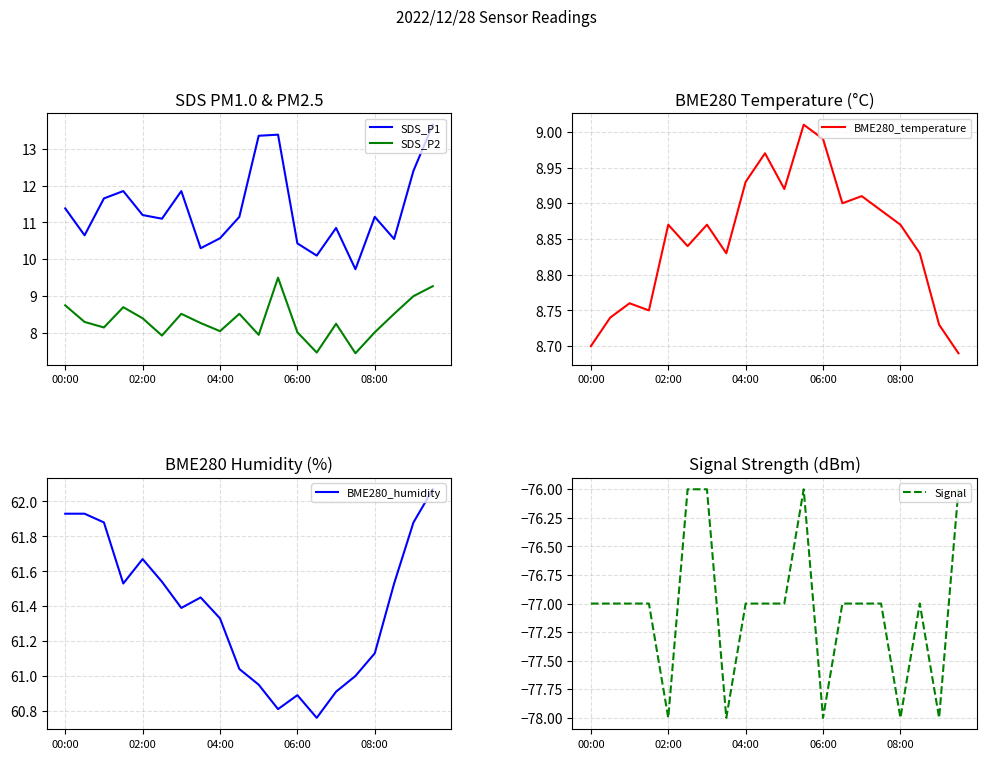

Which series has the largest total across all categories?

BME280_humidity